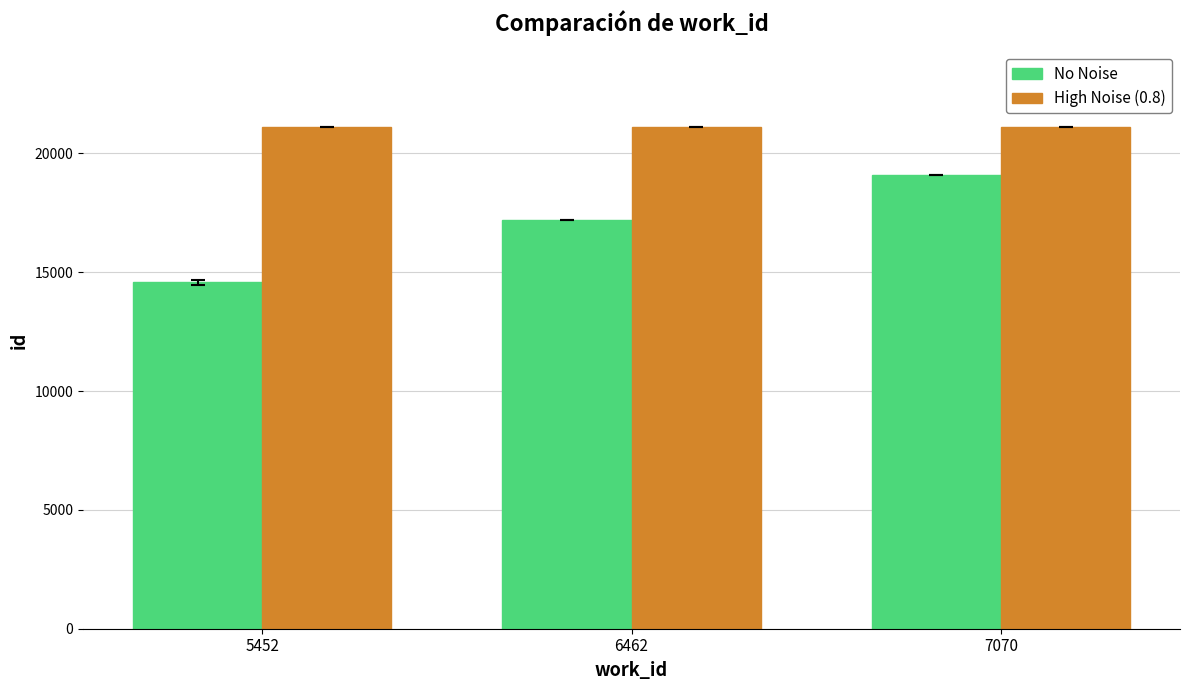

How many groups of bars are there?

3